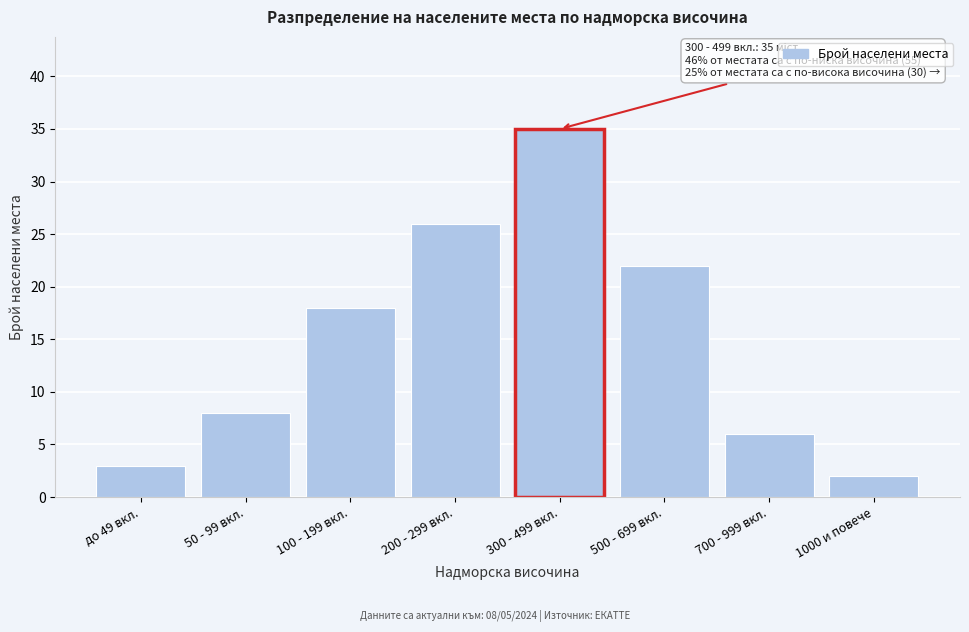

Reading right to left, what are all the values shown in this chart?

1000 и повече=2	700 - 999 вкл.=6	500 - 699 вкл.=22	300 - 499 вкл.=35	200 - 299 вкл.=26	100 - 199 вкл.=18	50 - 99 вкл.=8	до 49 вкл.=3